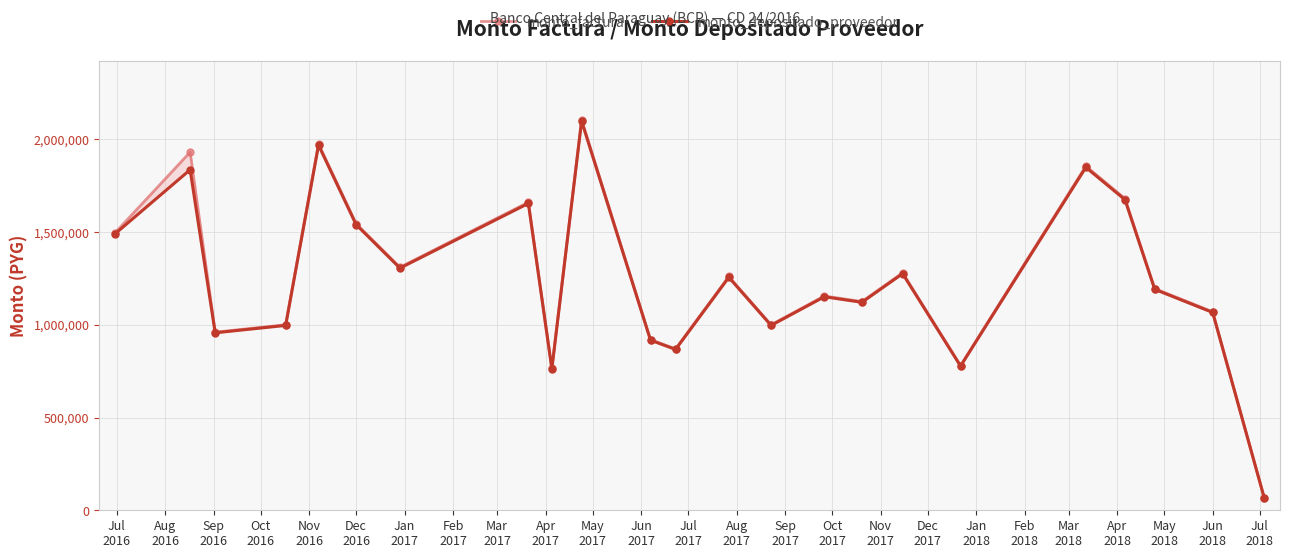

Does the chart display data point markers on the line(s)?

Yes